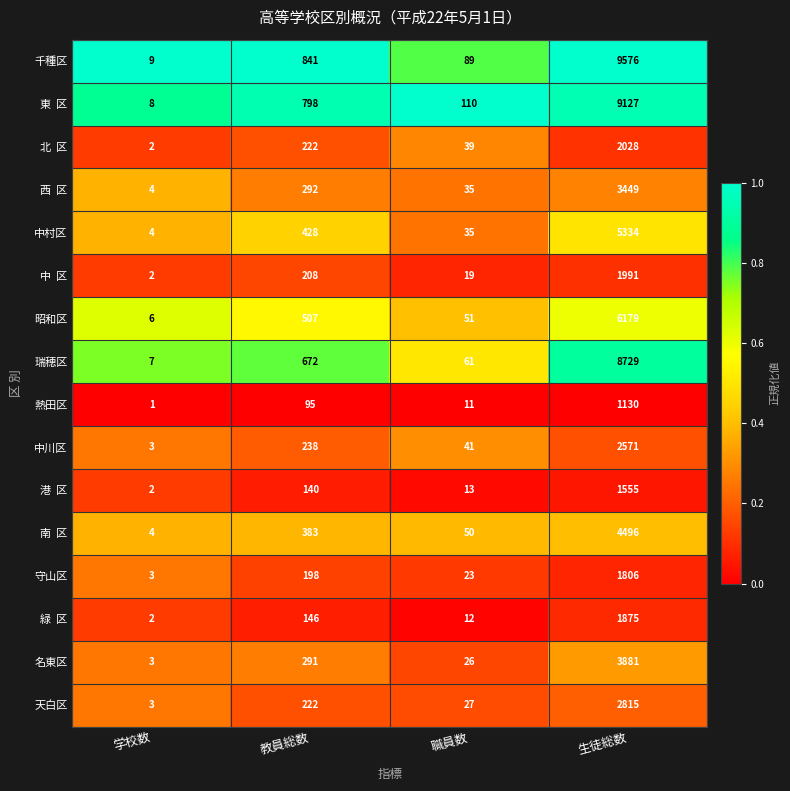

What is the sum of the 昭和区 values at 職員数 and 学校数?

57